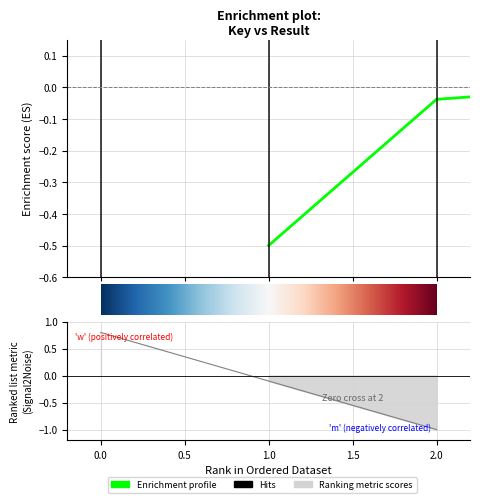

Does the chart display data point markers on the line(s)?

No